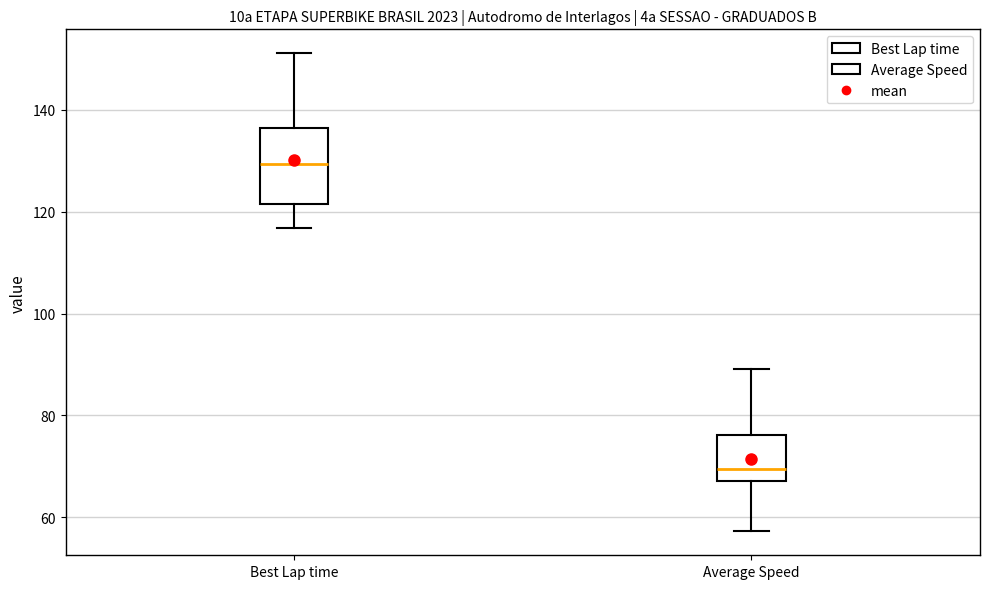

Reading left to right, transcribe this box plot: for each box, give where its median line is, the range the box spans, and where its two whiskers end, as read against the y-axis. The values are not printed on the chart, so give them approximately, as read against the axis.

Best Lap time: median 130, box 122 to 136, whiskers 116 to 152
Average Speed: median 70, box 68 to 76, whiskers 58 to 90